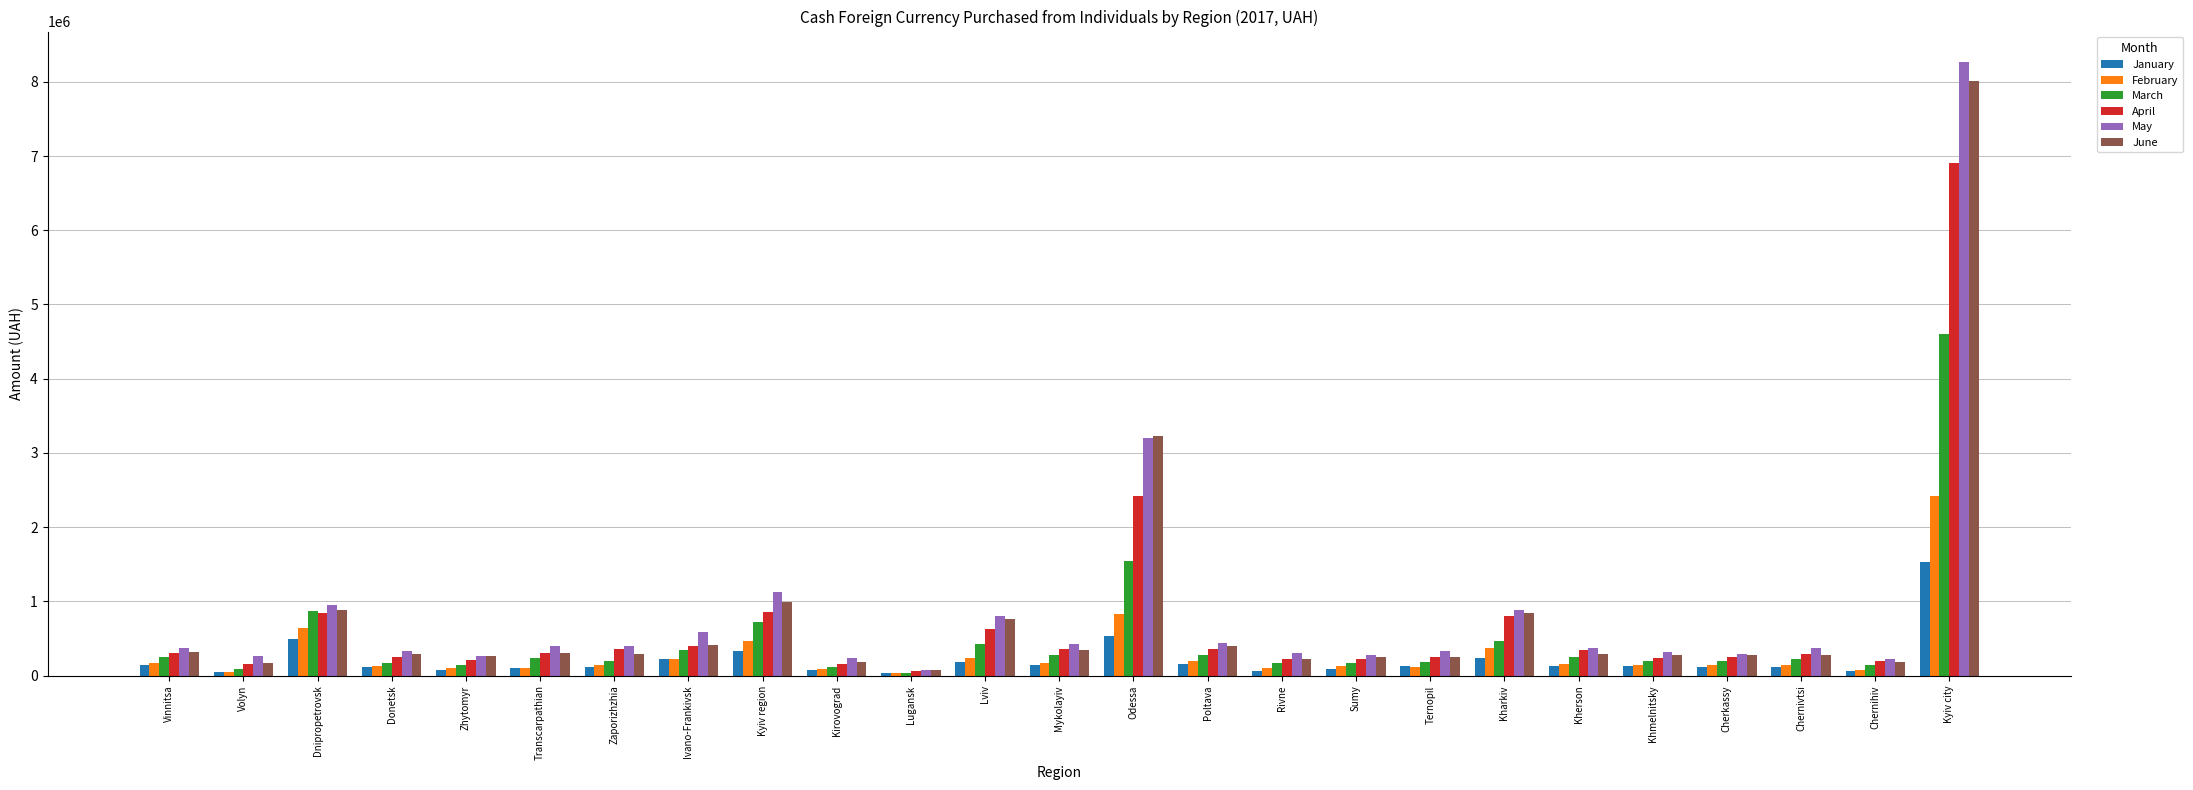

Which series has the widest spread of values?

May